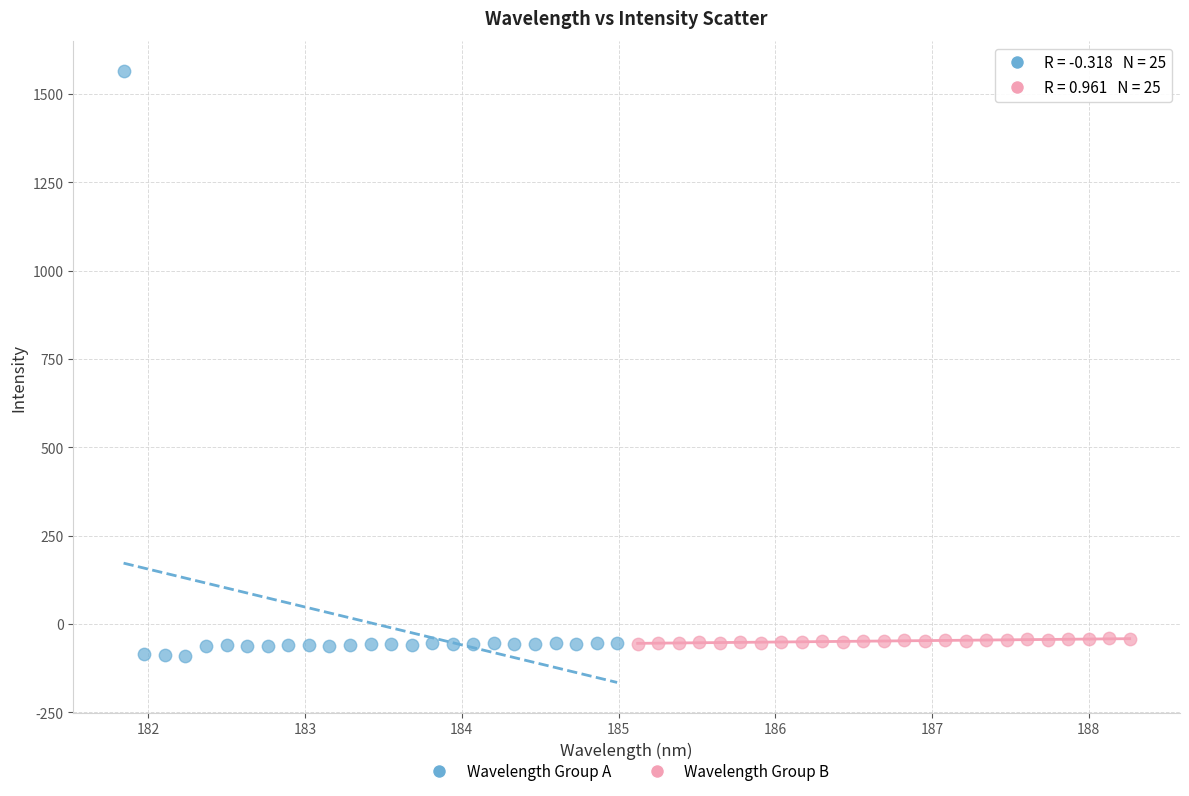

Which series reaches the maximum Y coordinate?

Wavelength Group A